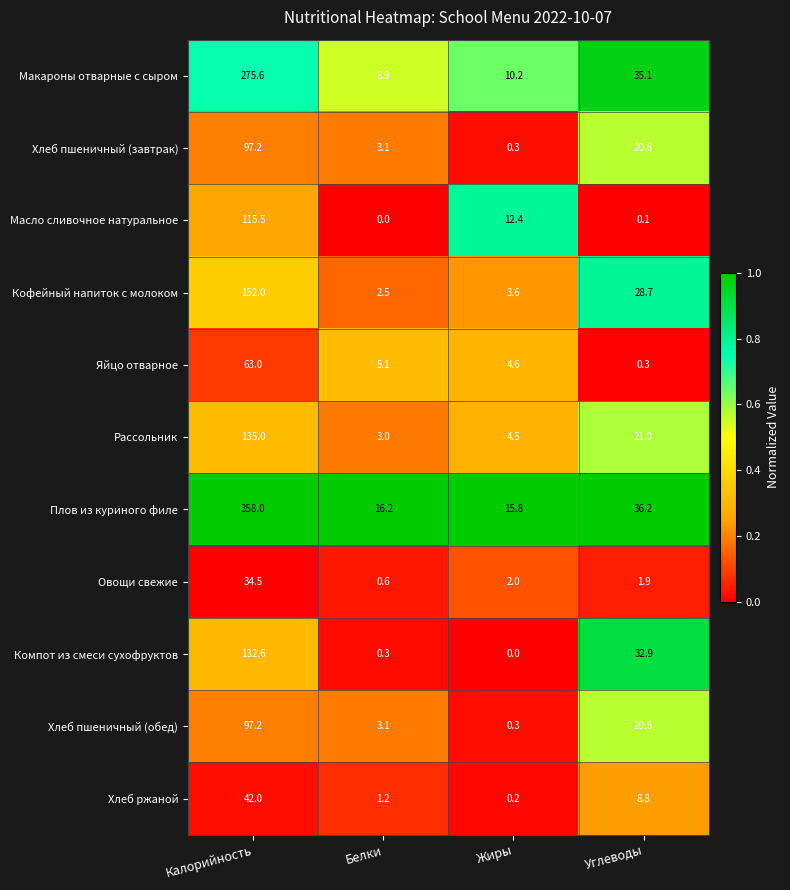

Is it true that Яйцо отварное equals 2.1 at Белки?

False